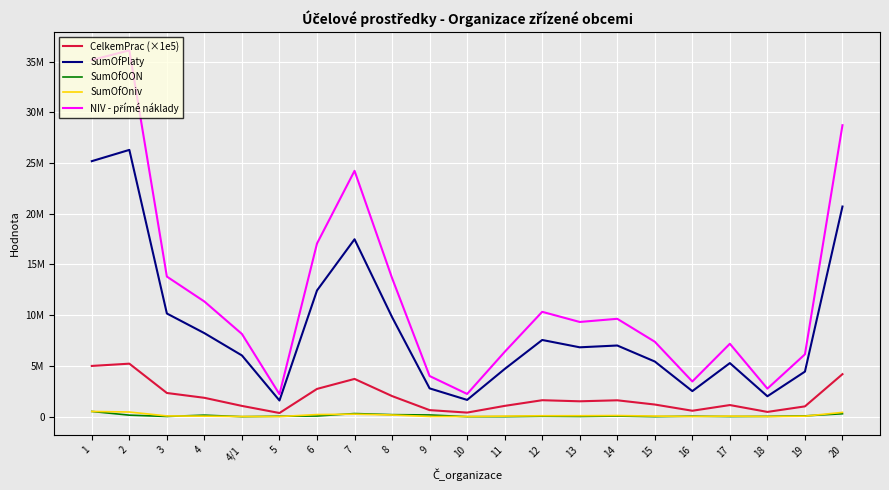

What is the total value across all series at 10?

4305694.0